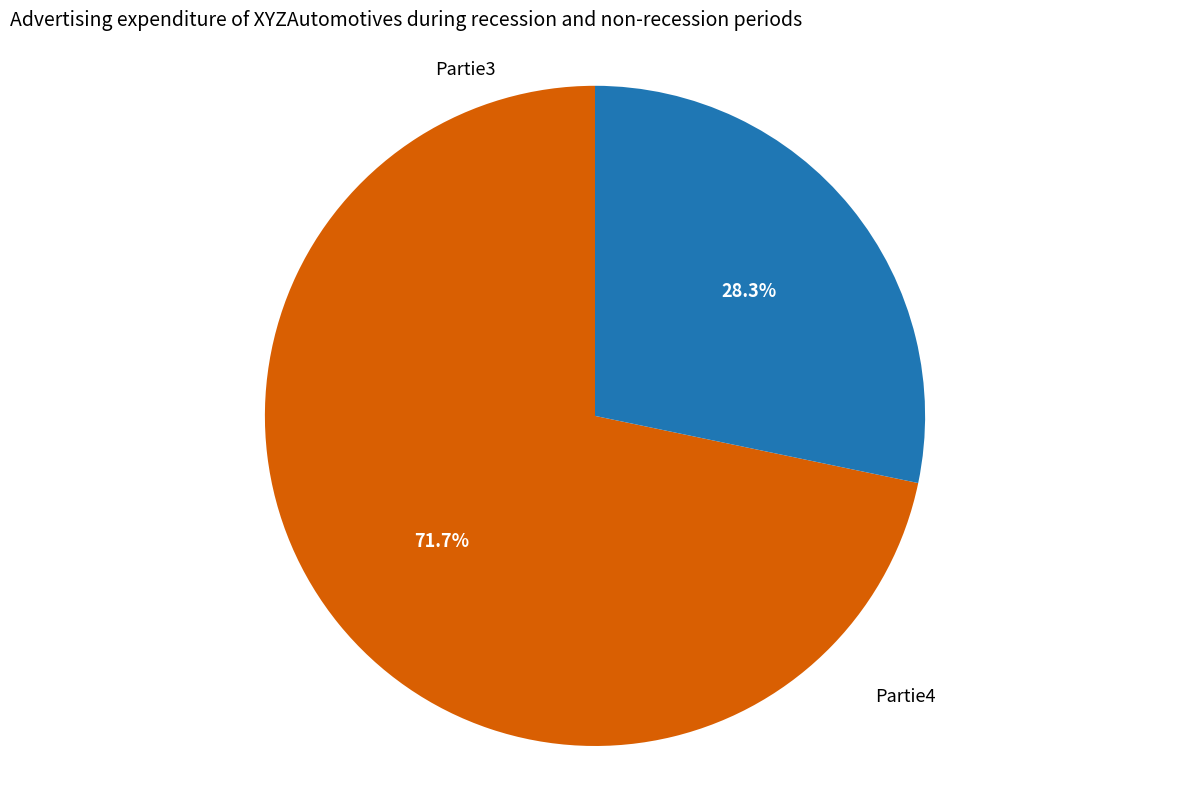

What is the total percentage of Partie3 and Partie4?

100.0%